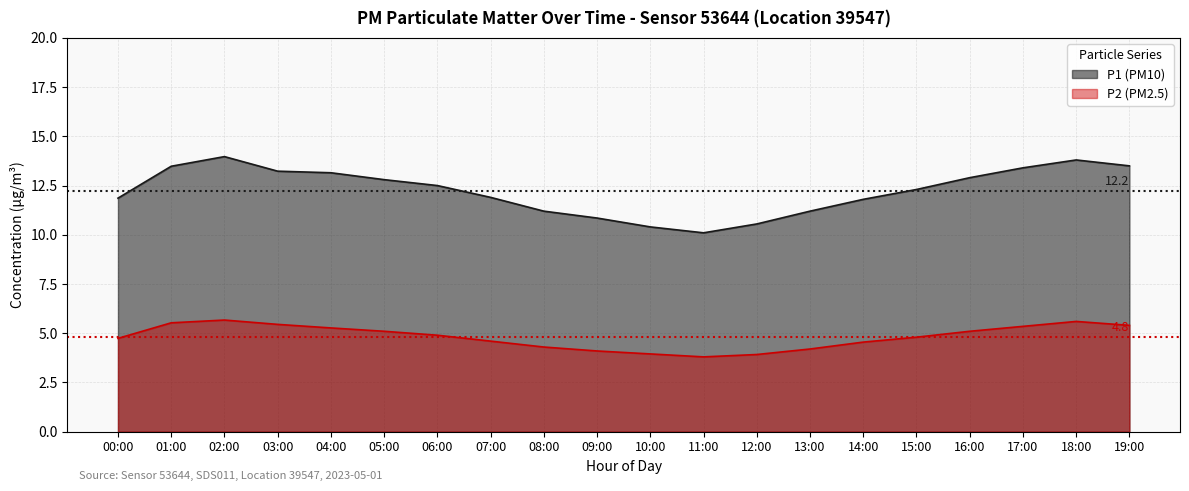

What is the difference between the maximum and minimum values in the P1 series?

3.9